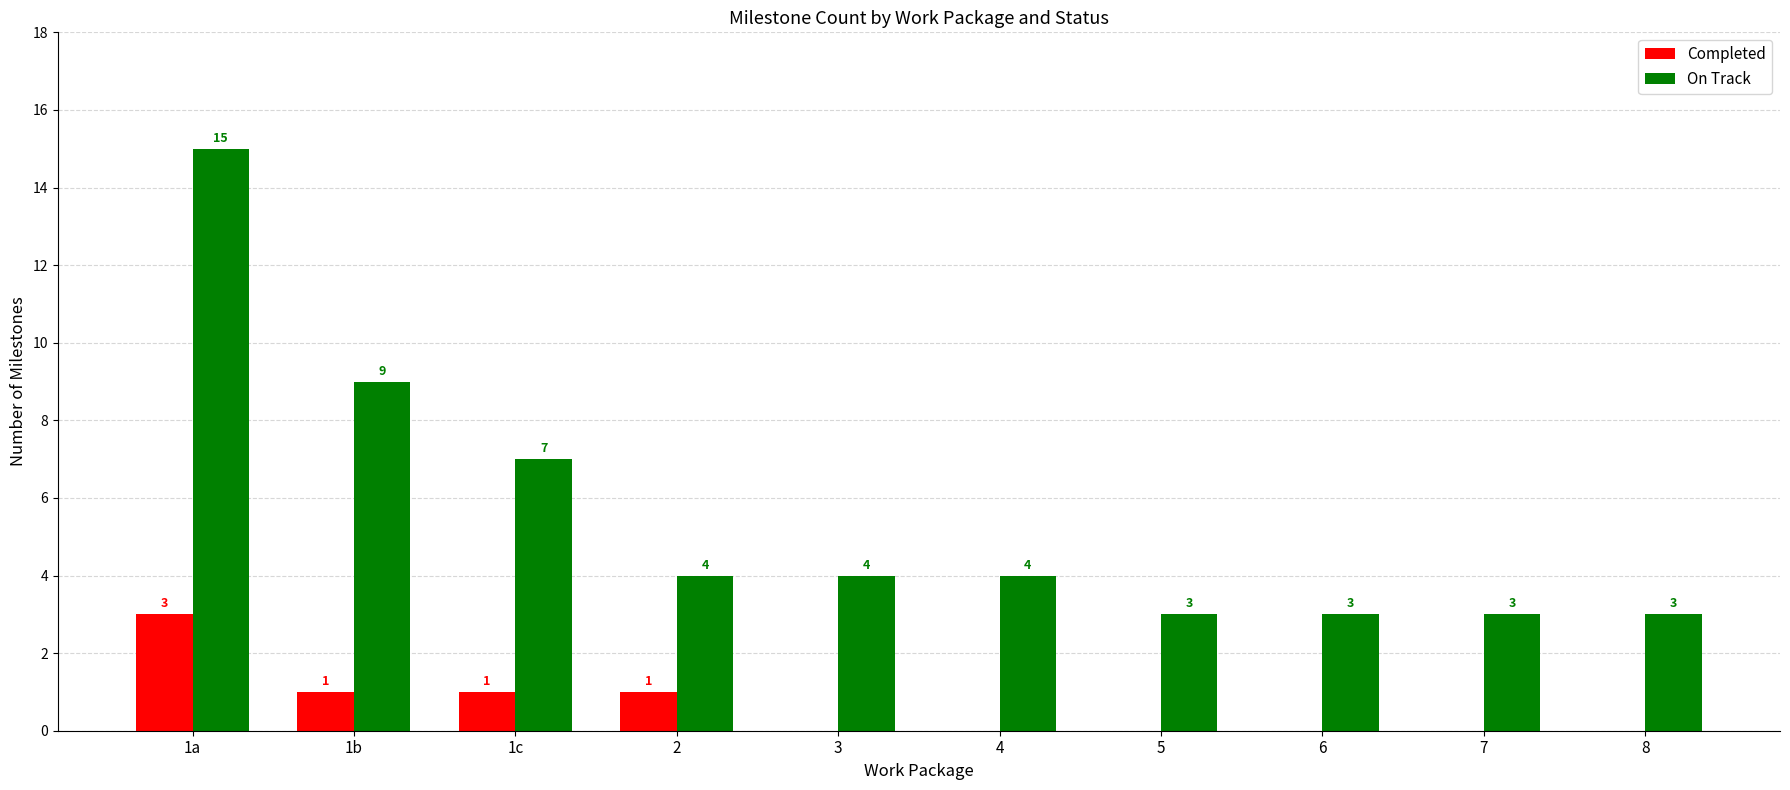

Is it true that Completed equals 1 at 1b?

True